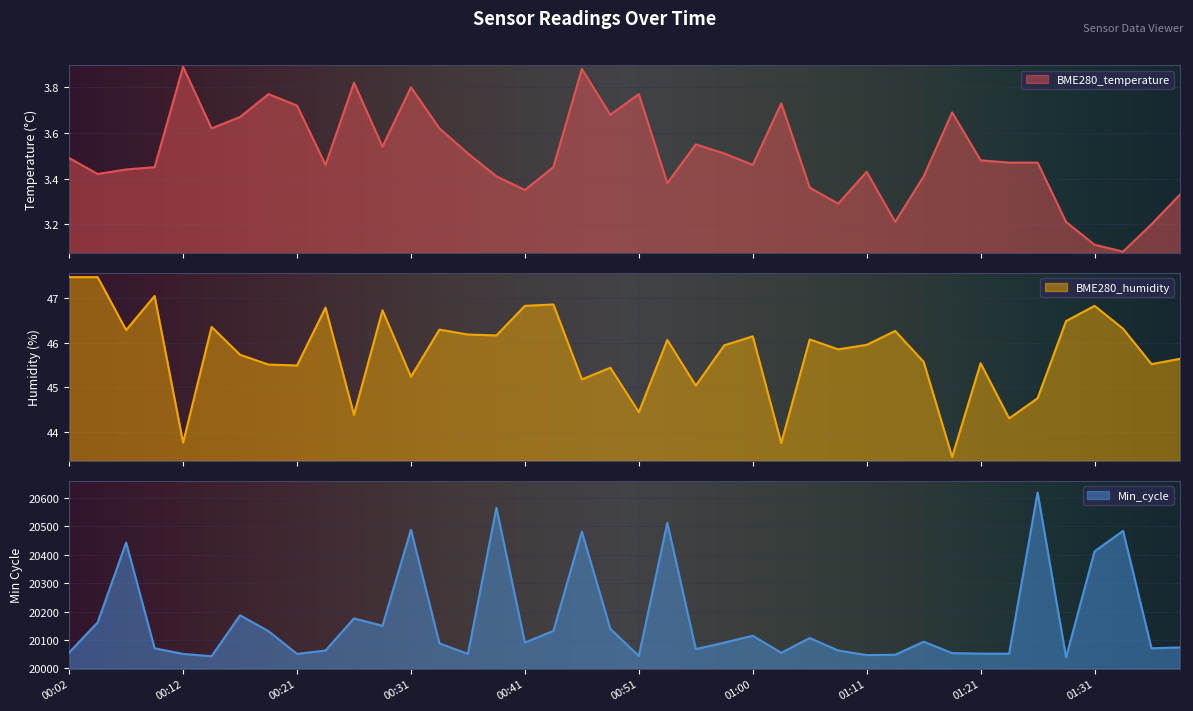

What is the greatest value displayed?

20619.0